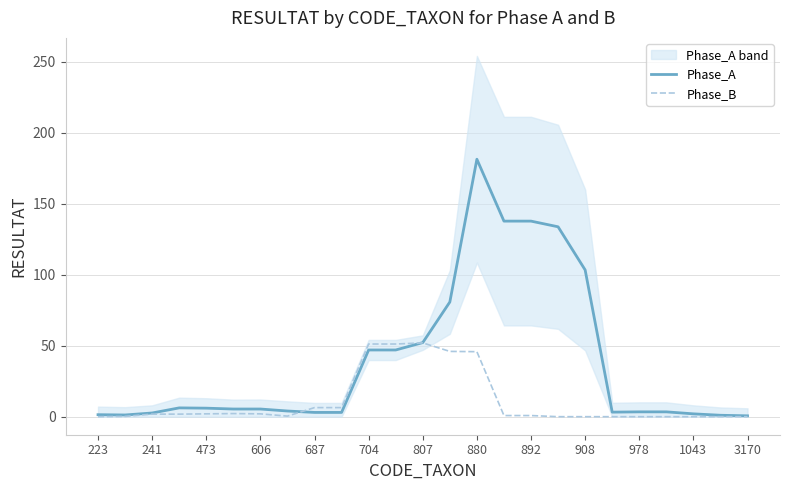

How many positive values does the Phase_B series have?

16